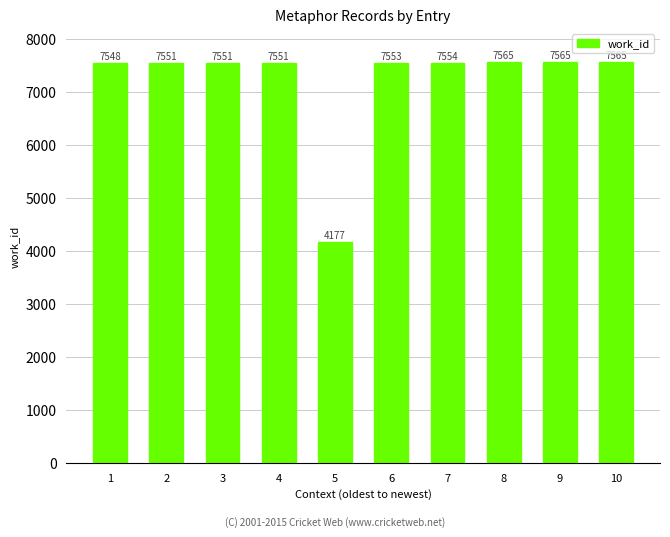

Reading right to left, extract all data points from this chart.

10=7565	9=7565	8=7565	7=7554	6=7553	5=4177	4=7551	3=7551	2=7551	1=7548